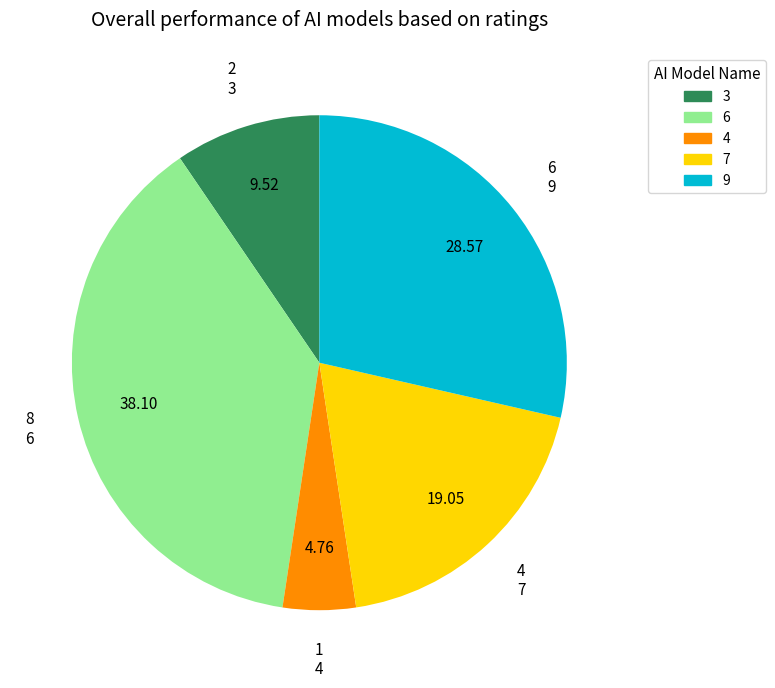

Is there a majority slice in this chart?

No